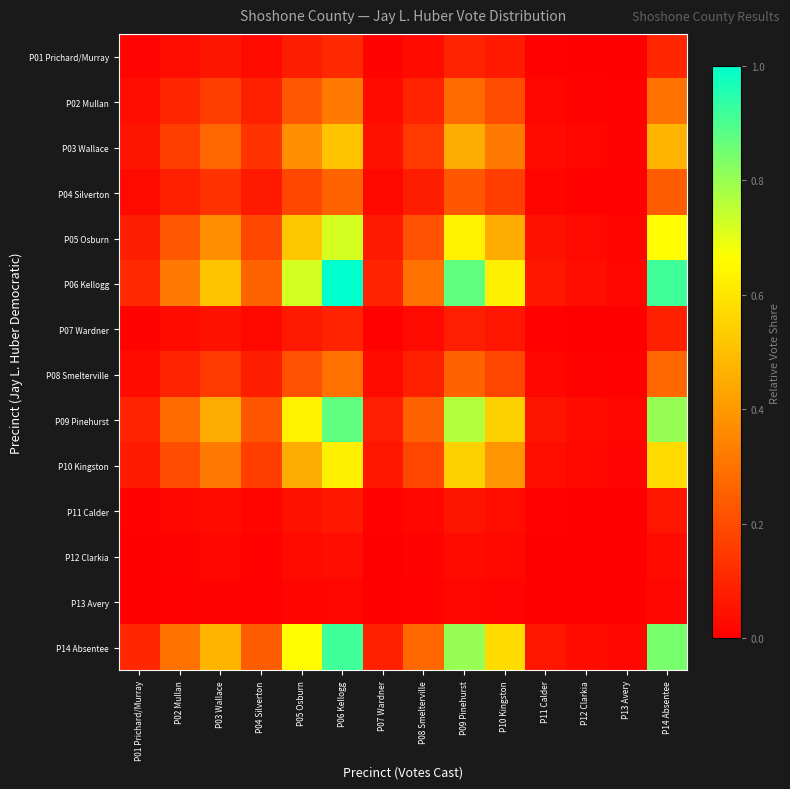

Count the number of data series in this chart.

14